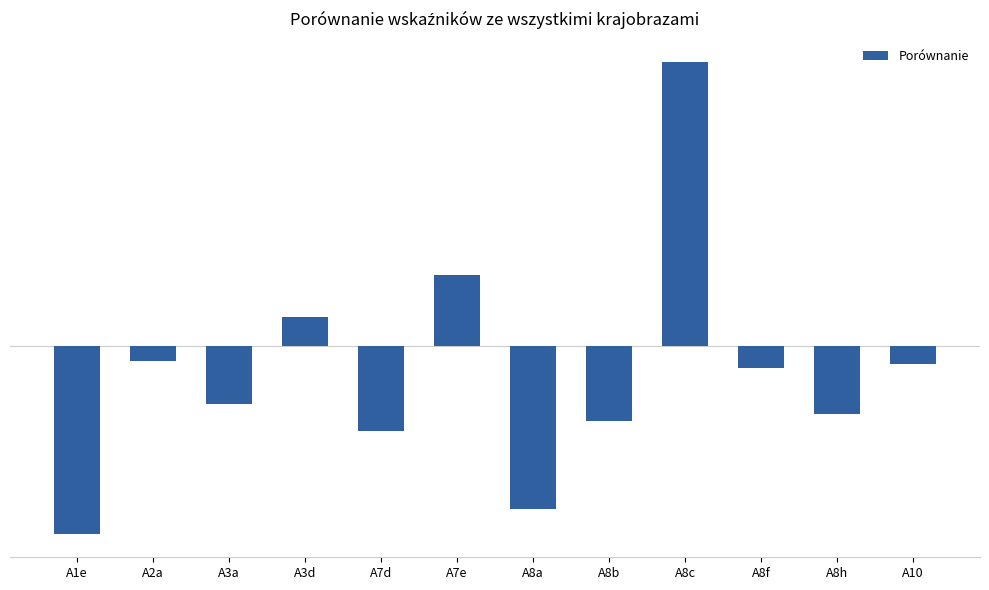

Reading left to right, list all the values displayed in this chart.

-1.0	-0.1	-0.3	0.2	-0.5	0.4	-0.9	-0.4	1.5	-0.1	-0.4	-0.1